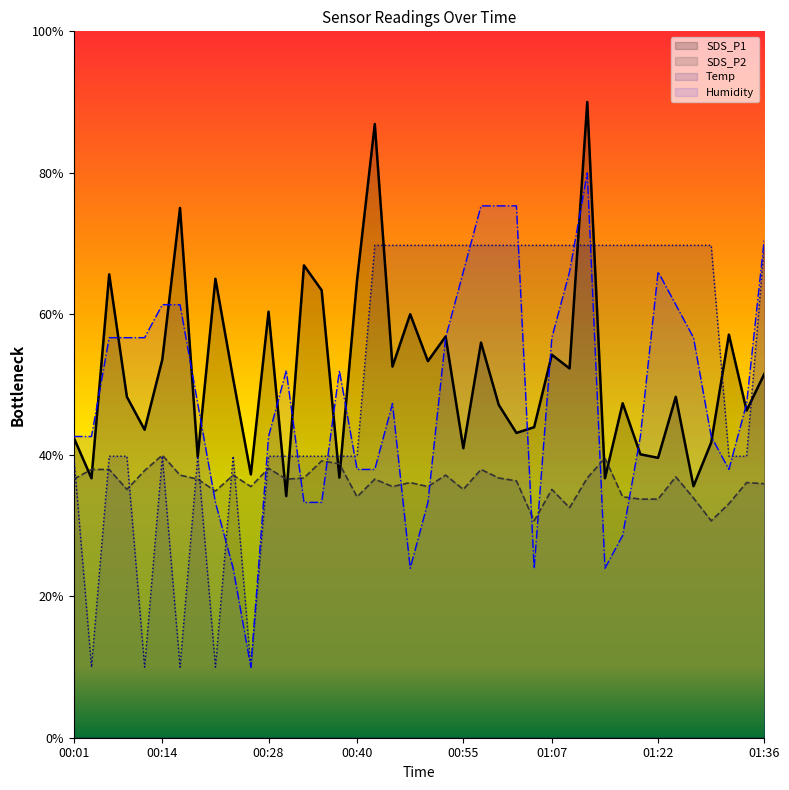

The SDS_P1 series shows 8.3 at 00:38. True or false?

False